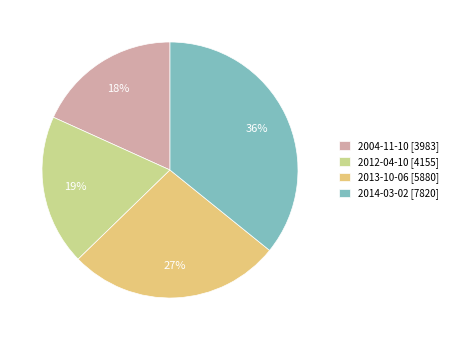

What percentage is the 2004-11-10 slice, to the nearest percent?

18%